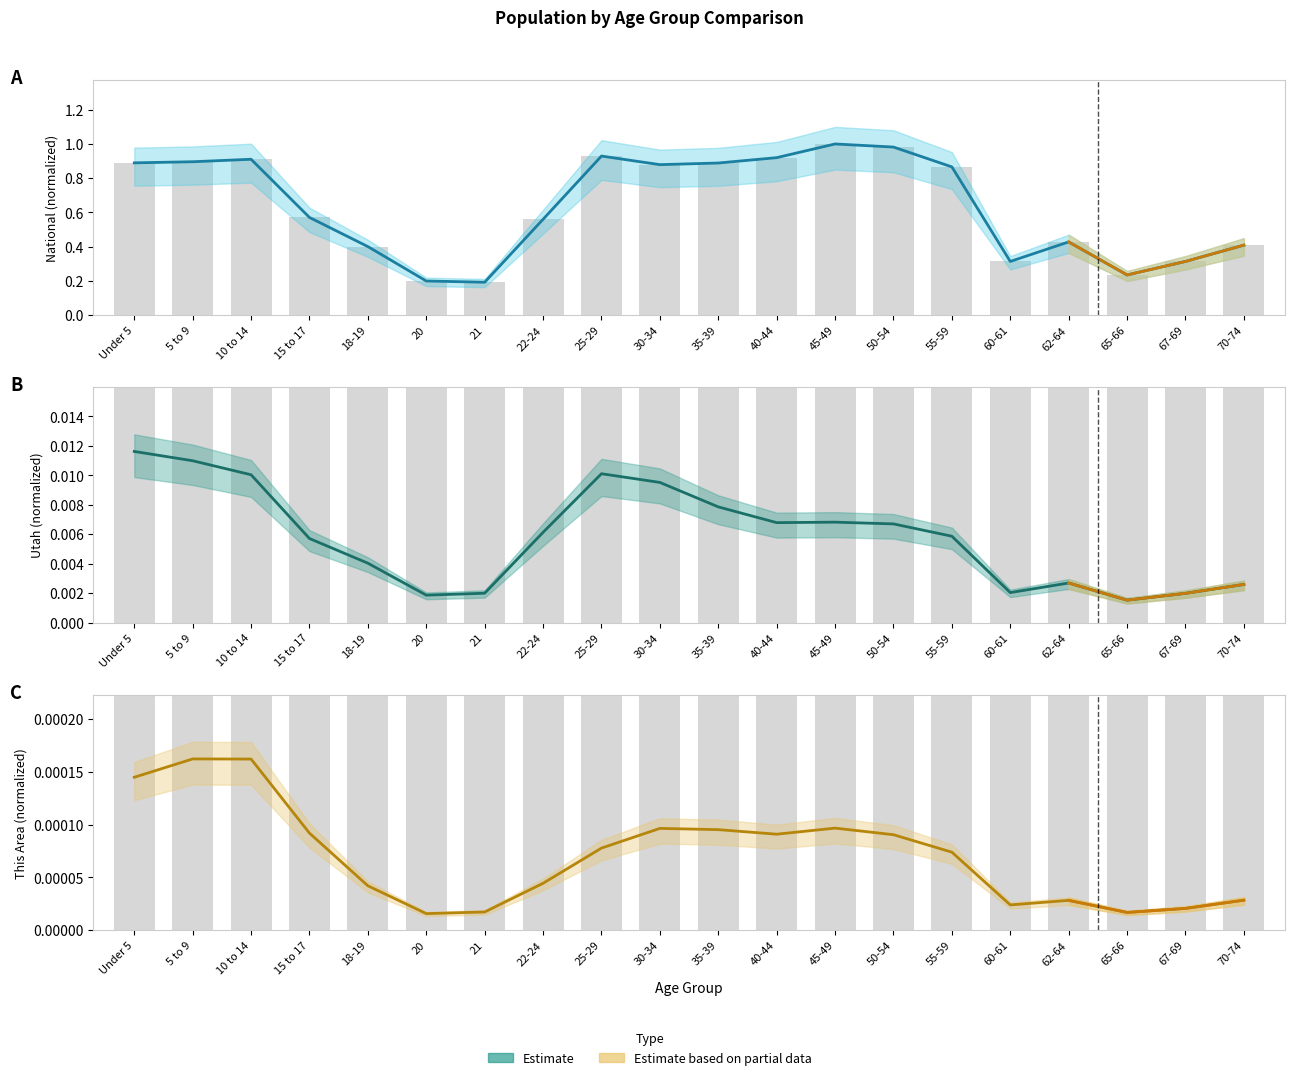

Are the bars grouped side by side (vs. stacked)?

No